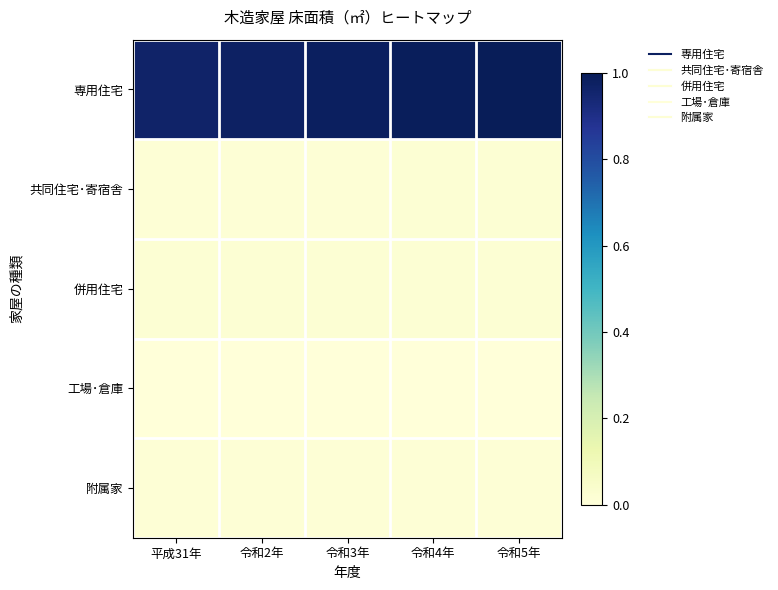

At which category does the chart reach its peak across all series?

令和5年